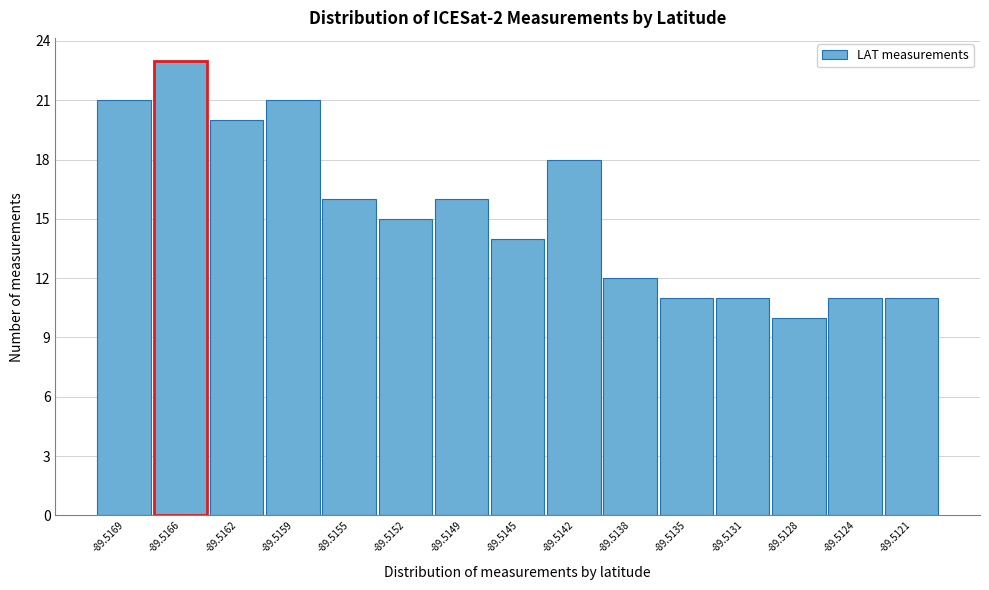

Reading right to left, extract all data points from this chart.

-89.5121=11	-89.5124=11	-89.5128=10	-89.5131=11	-89.5135=11	-89.5138=12	-89.5142=18	-89.5145=14	-89.5149=16	-89.5152=15	-89.5155=16	-89.5159=21	-89.5162=20	-89.5166=23	-89.5169=21